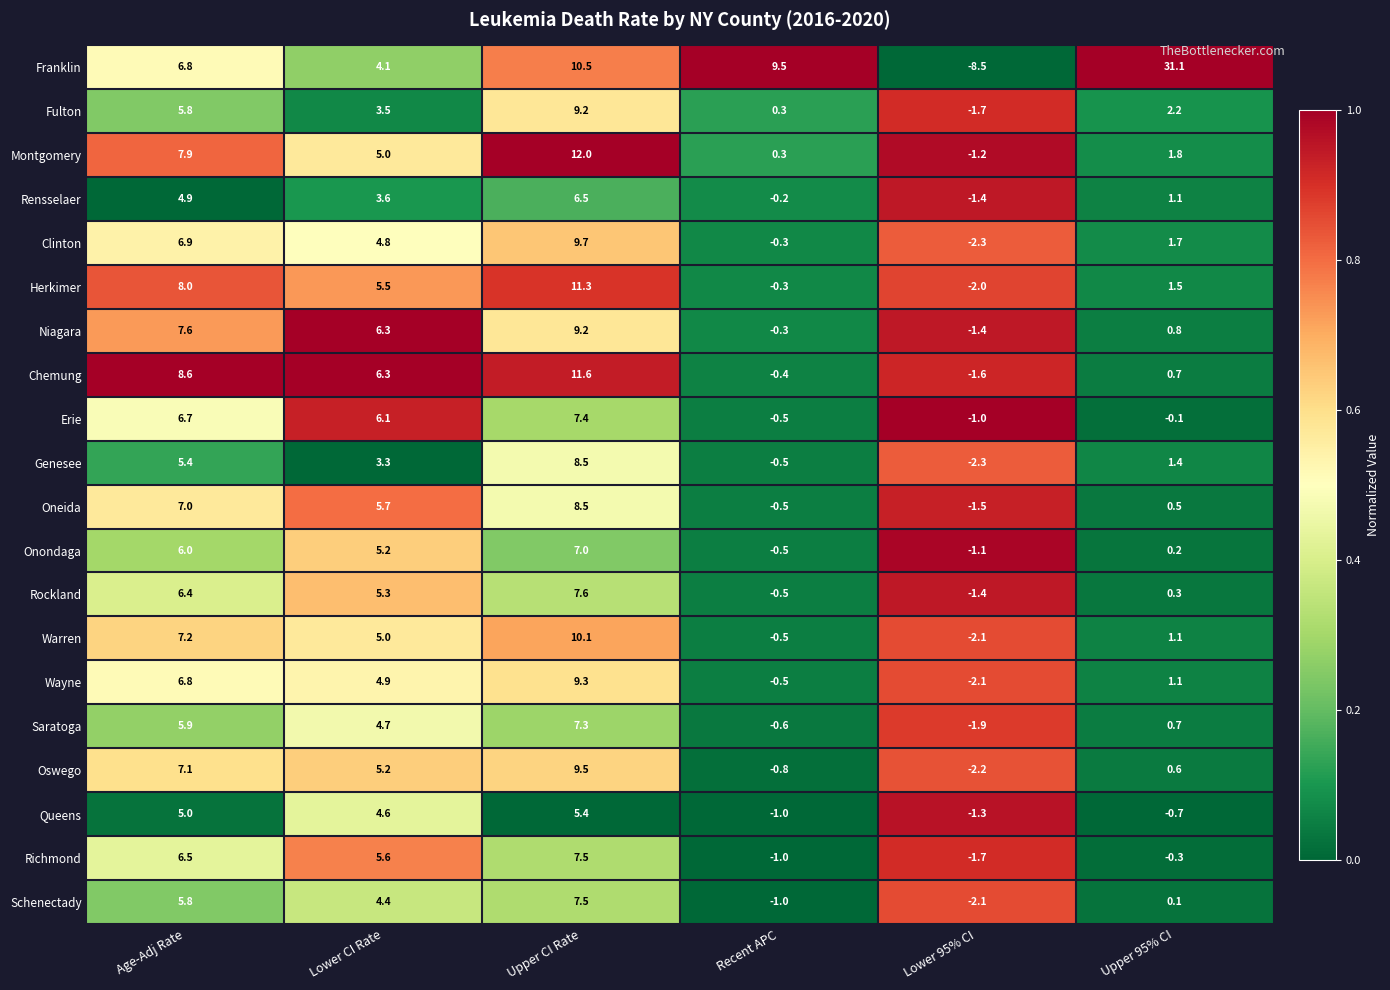

What is the maximum value shown in the chart?

31.1